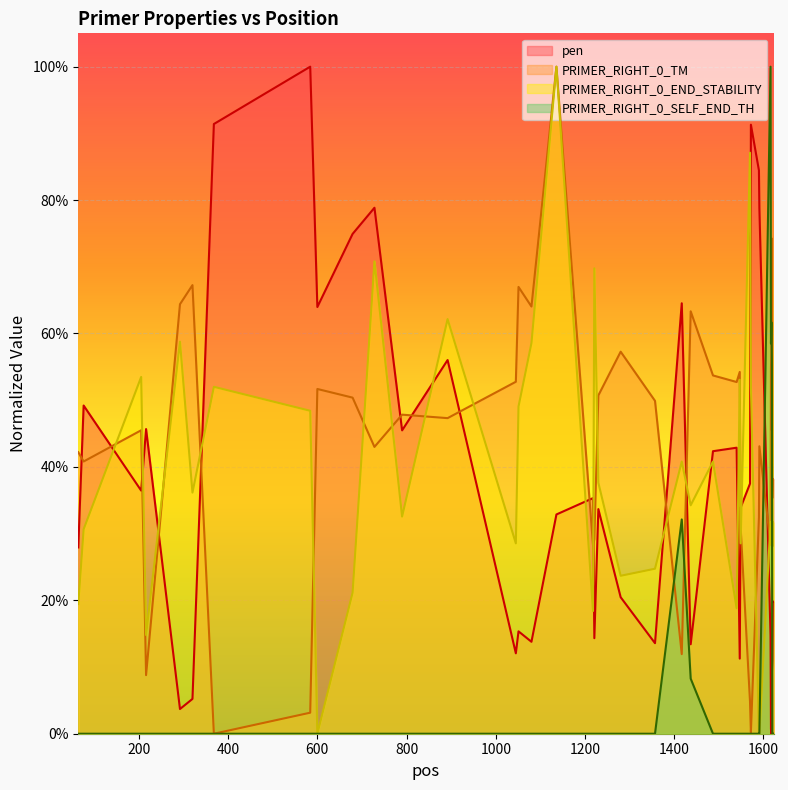

In PRIMER_RIGHT_0_TM, how many points are lower than both neighbors (excluding endpoints)?

12